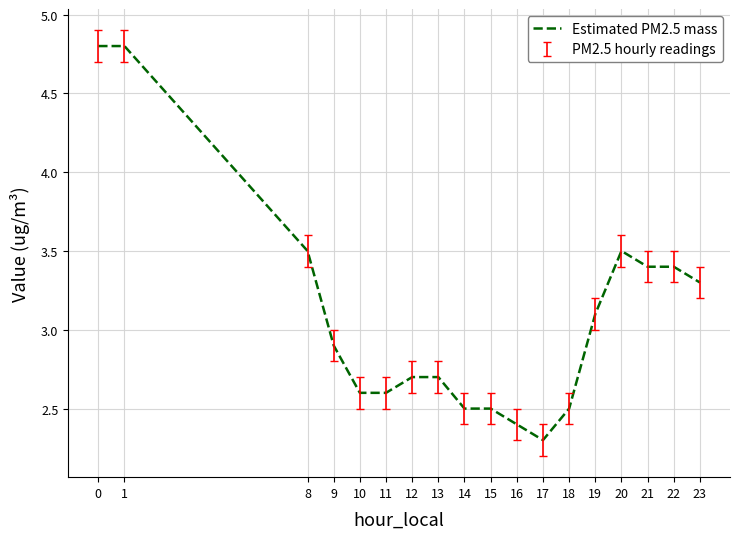

Count the number of data series in this chart.

1